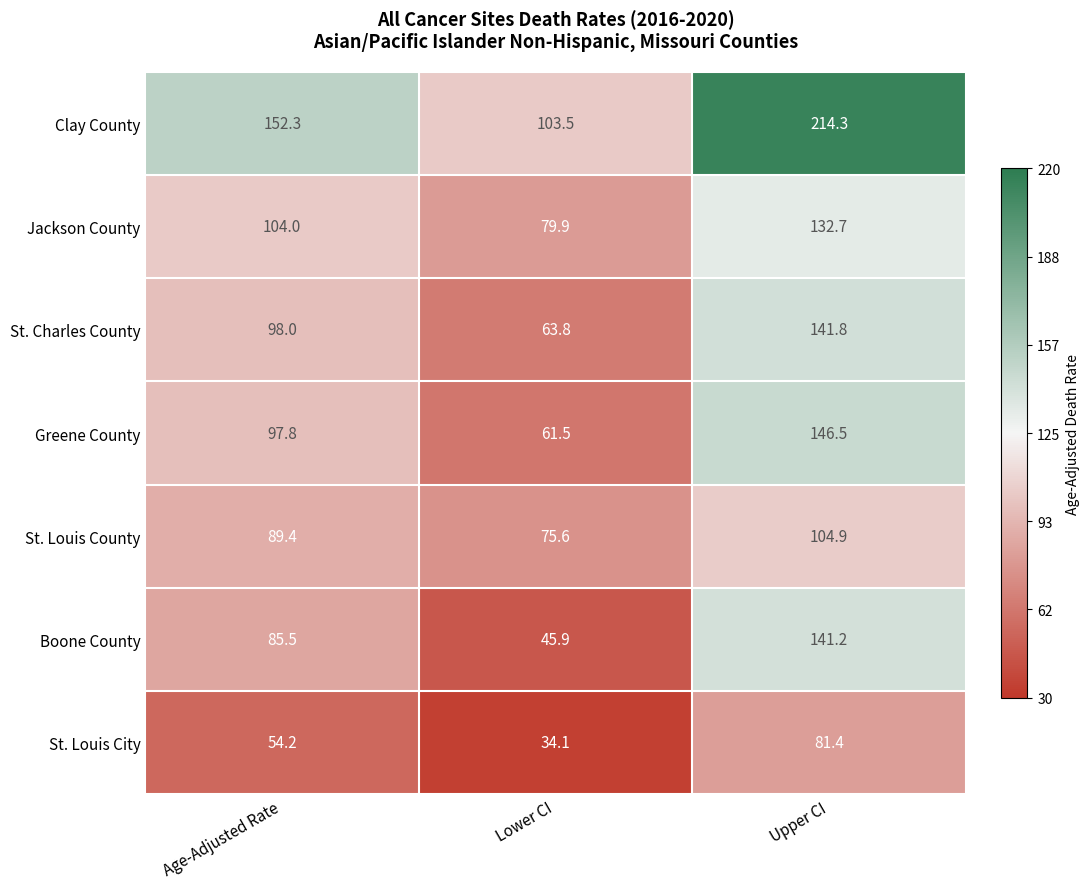

At which label does Jackson County reach its peak?

Upper CI